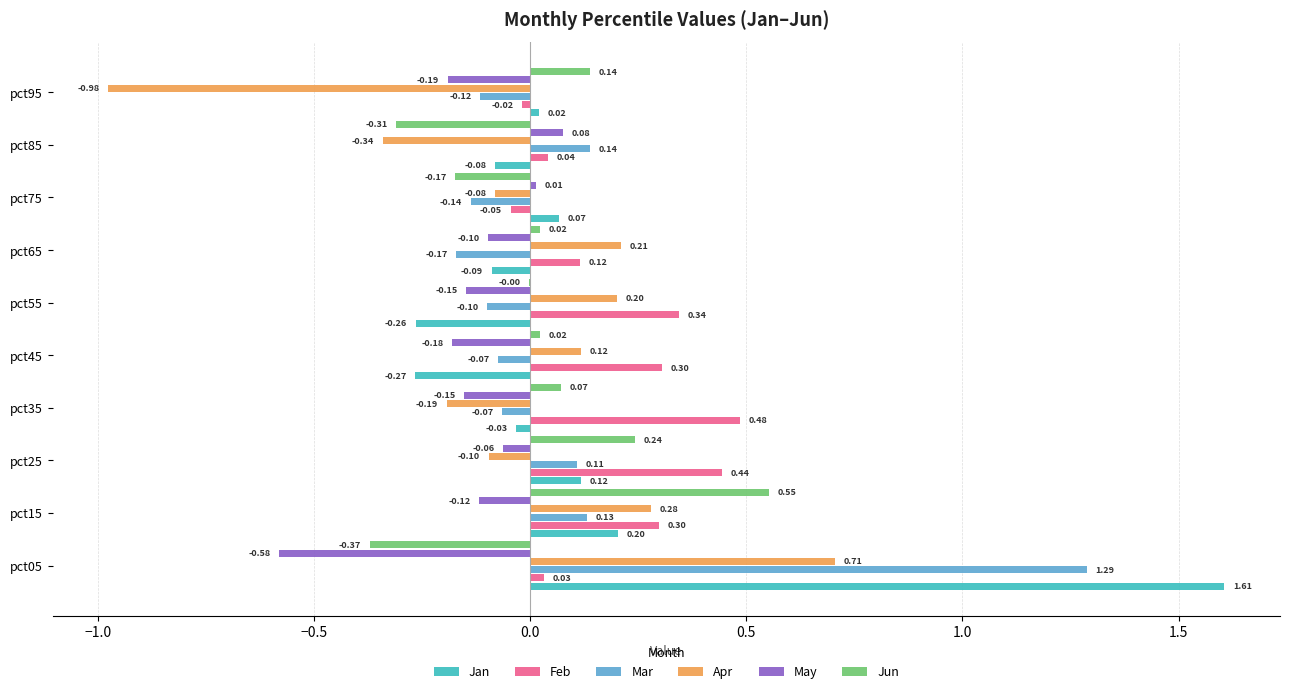

Which series has the largest total across all categories?

Feb